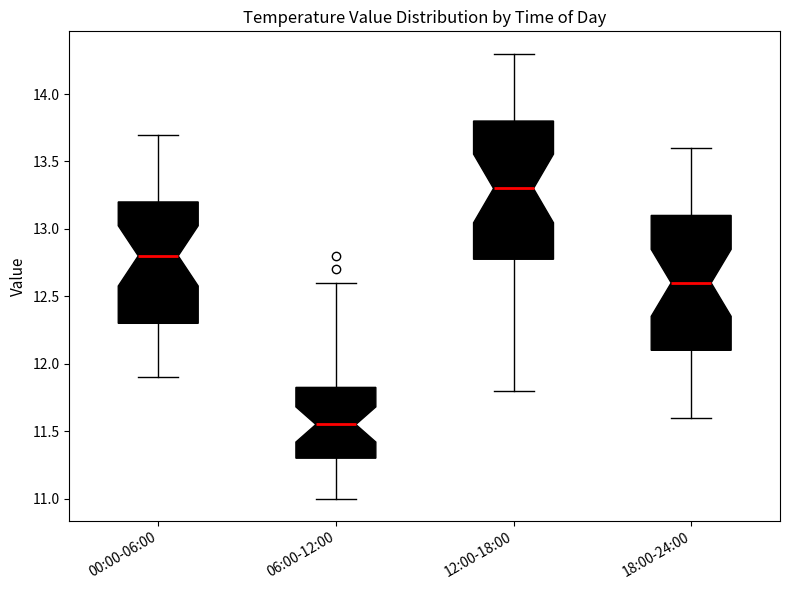

Where is the upper edge of the box for 06:00-12:00 on the y-axis? The values are not printed on the chart, so give them approximately, as read against the axis.

11.85